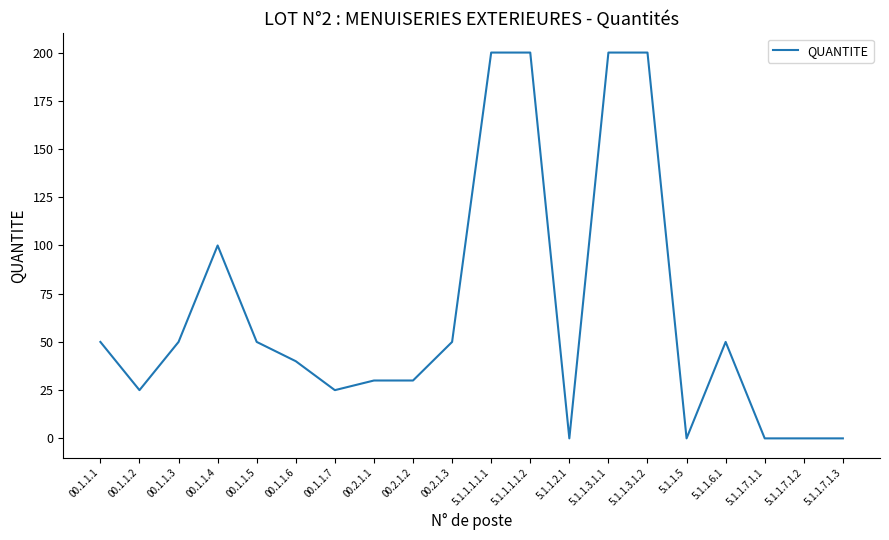

Where is the data nearest to the value 100?

00.1.1.4